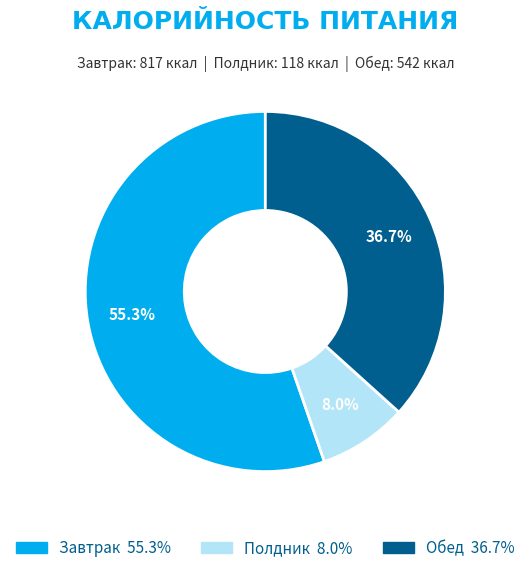

What is the ratio of the value at Полдник to the value at Обед?

0.2